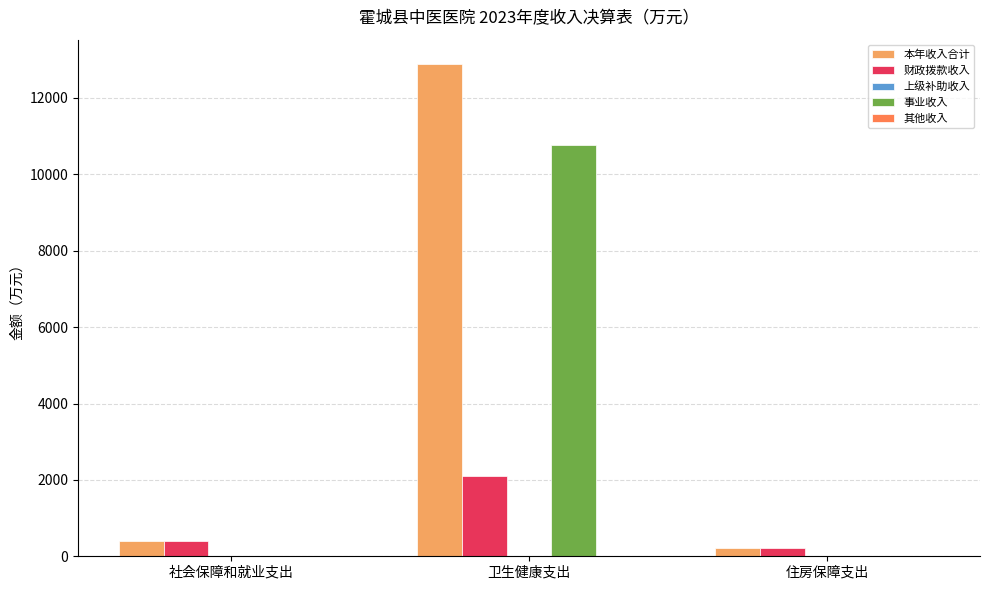

Which series changed the most between 卫生健康支出 and 住房保障支出?

本年收入合计